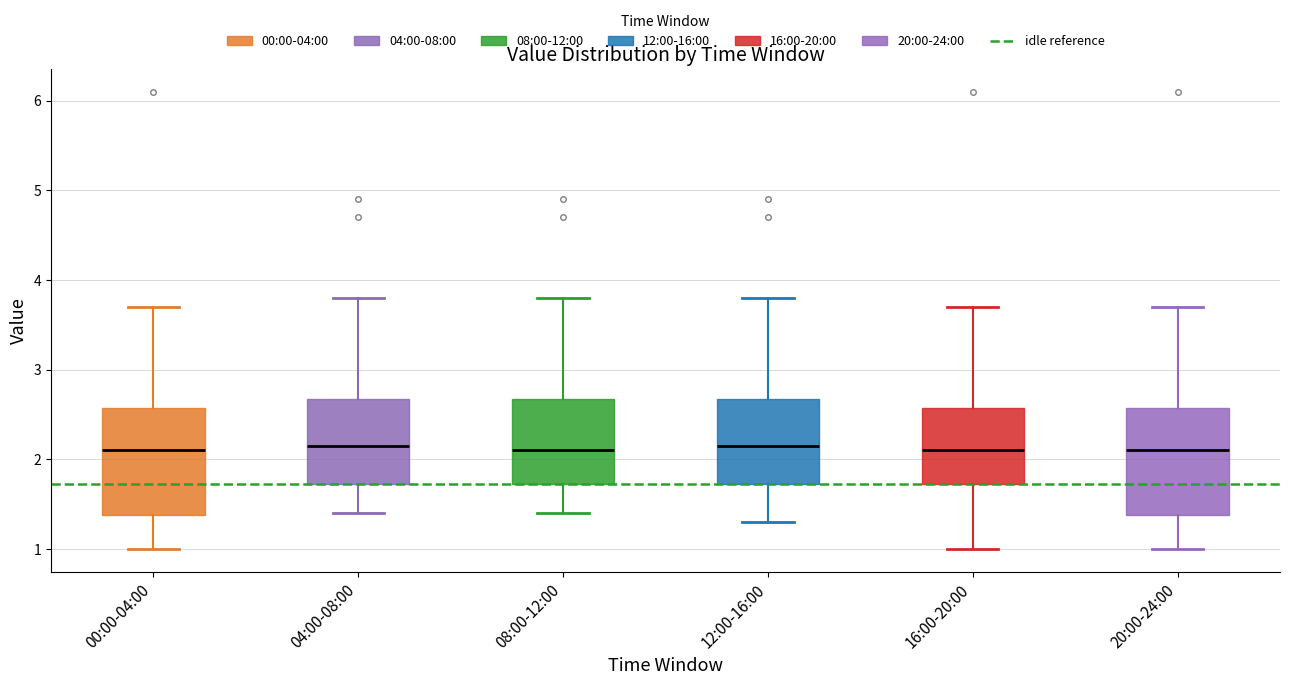

Reading left to right, read every box against the y-axis: the position of its median line, the range the box covers, and the ends of its whiskers. The values are not printed on the chart, so give them approximately, as read against the axis.

00:00-04:00: median 2.1, box 1.4 to 2.6, whiskers 1.0 to 3.7
04:00-08:00: median 2.2, box 1.7 to 2.7, whiskers 1.4 to 3.8
08:00-12:00: median 2.1, box 1.7 to 2.7, whiskers 1.4 to 3.8
12:00-16:00: median 2.2, box 1.7 to 2.7, whiskers 1.3 to 3.8
16:00-20:00: median 2.1, box 1.7 to 2.6, whiskers 1.0 to 3.7
20:00-24:00: median 2.1, box 1.4 to 2.6, whiskers 1.0 to 3.7